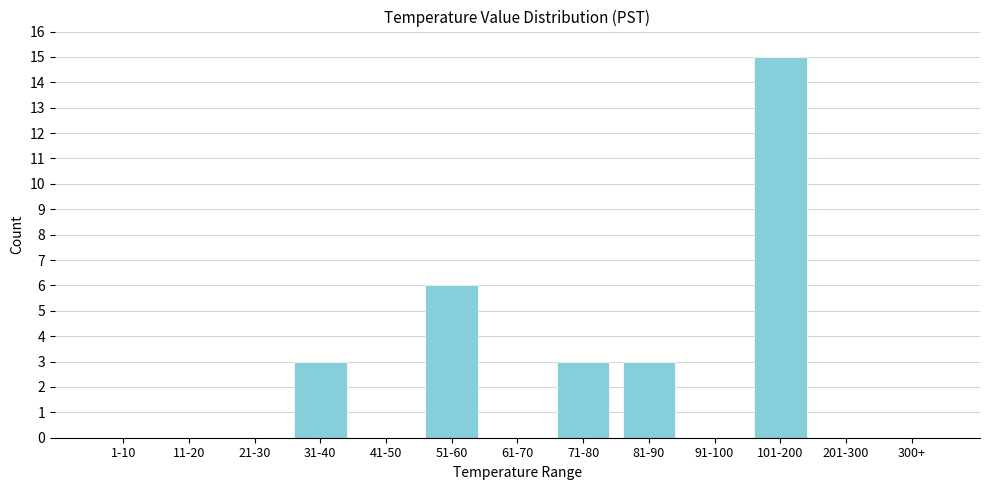

Reading right to left, transcribe all the data shown in this chart.

300+=0	201-300=0	101-200=15	91-100=0	81-90=3	71-80=3	61-70=0	51-60=6	41-50=0	31-40=3	21-30=0	11-20=0	1-10=0